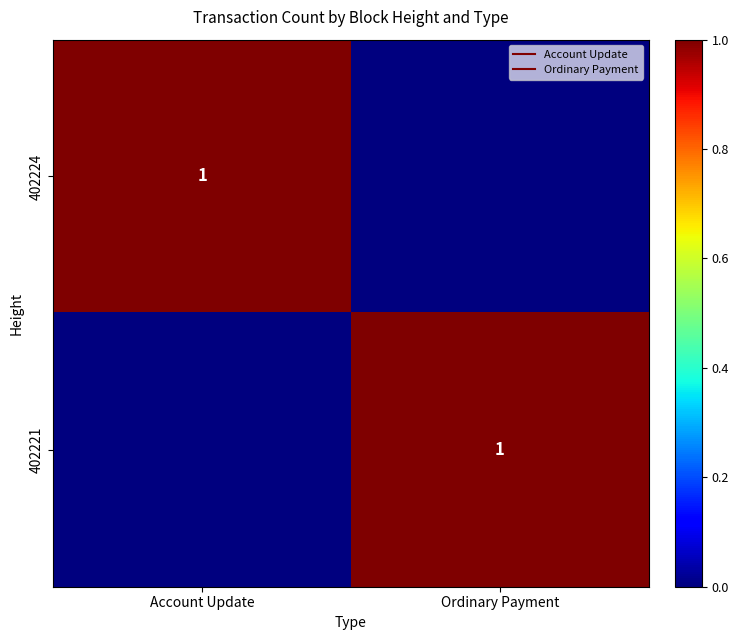

What is the difference between the 402224 values at Account Update and Ordinary Payment?

1